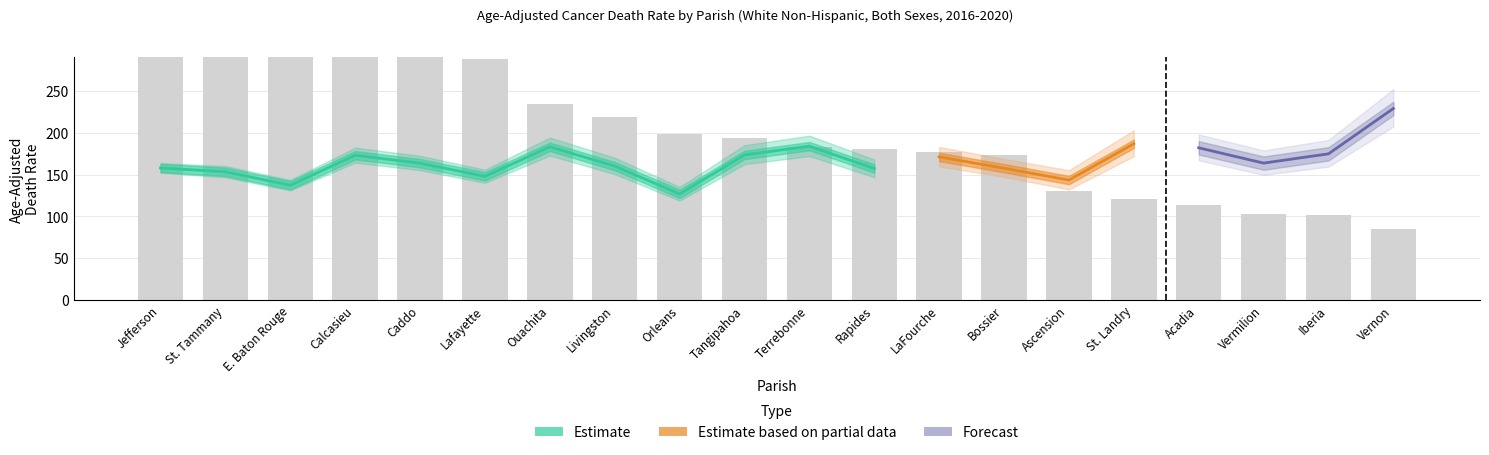

Is the value of count at upper_ci greater than the value of lower_ci at 4?

Yes